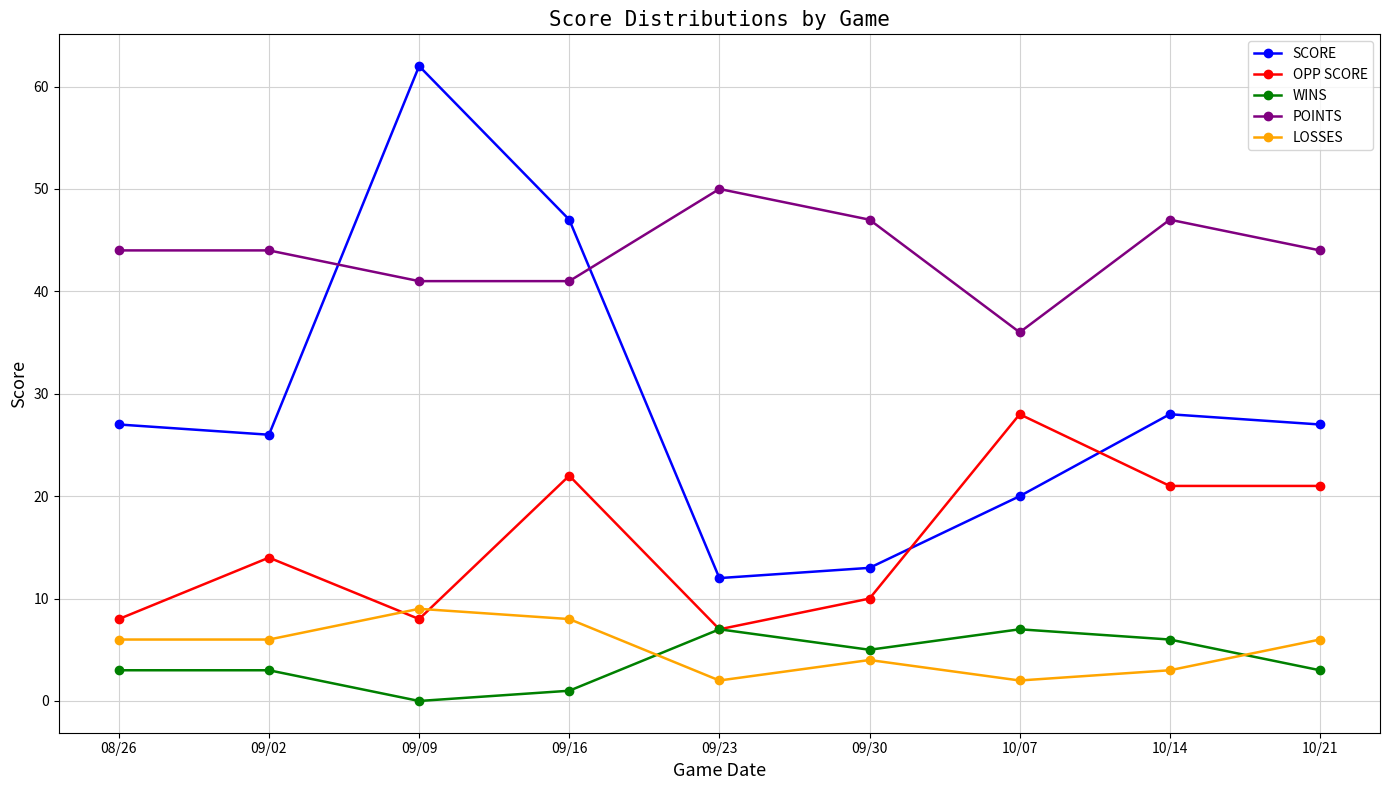

What is the label of the 4th point from the left?

09/16